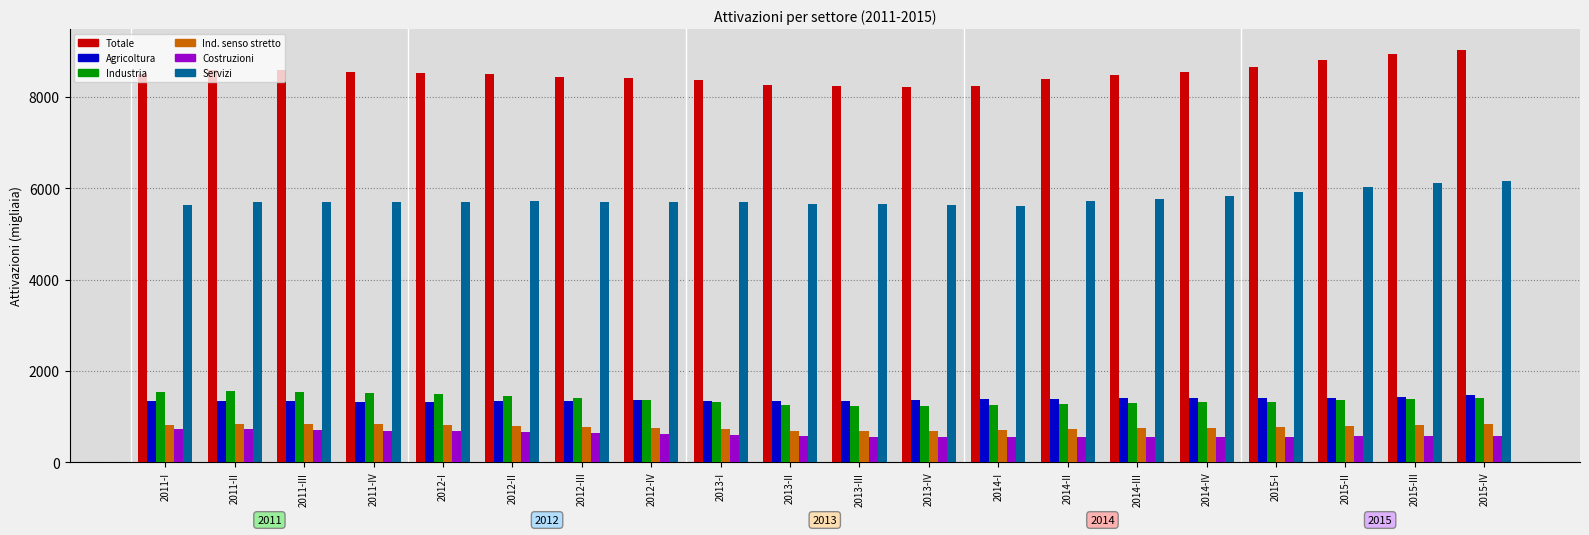

What is the value of the Totale bar at the 4th from the left?

8547.9